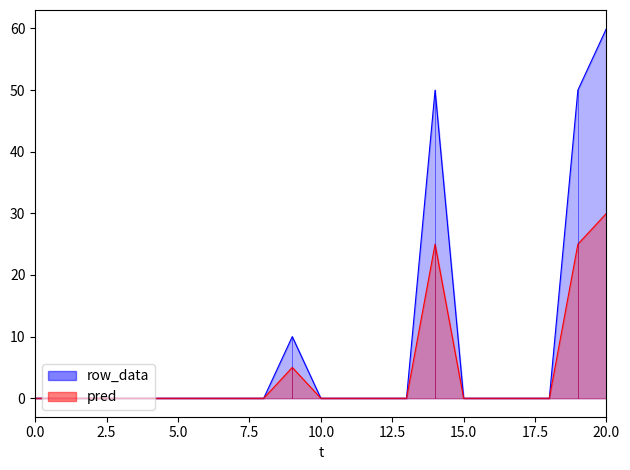

What is the sum of all pred values?

85